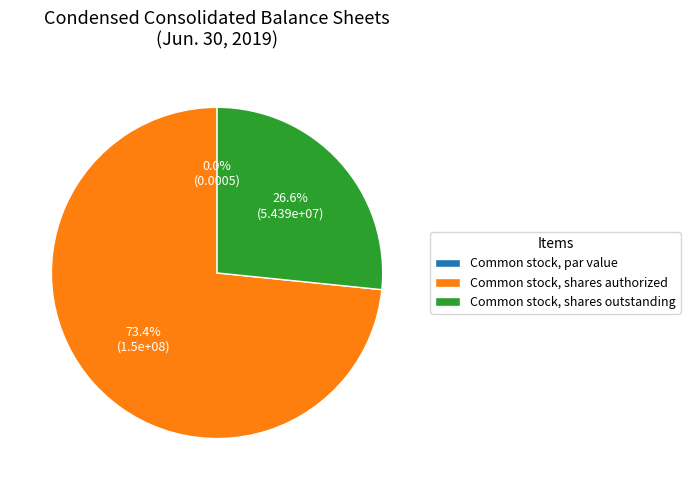

Is it true that Common stock, shares authorized is 85% of the pie?

False